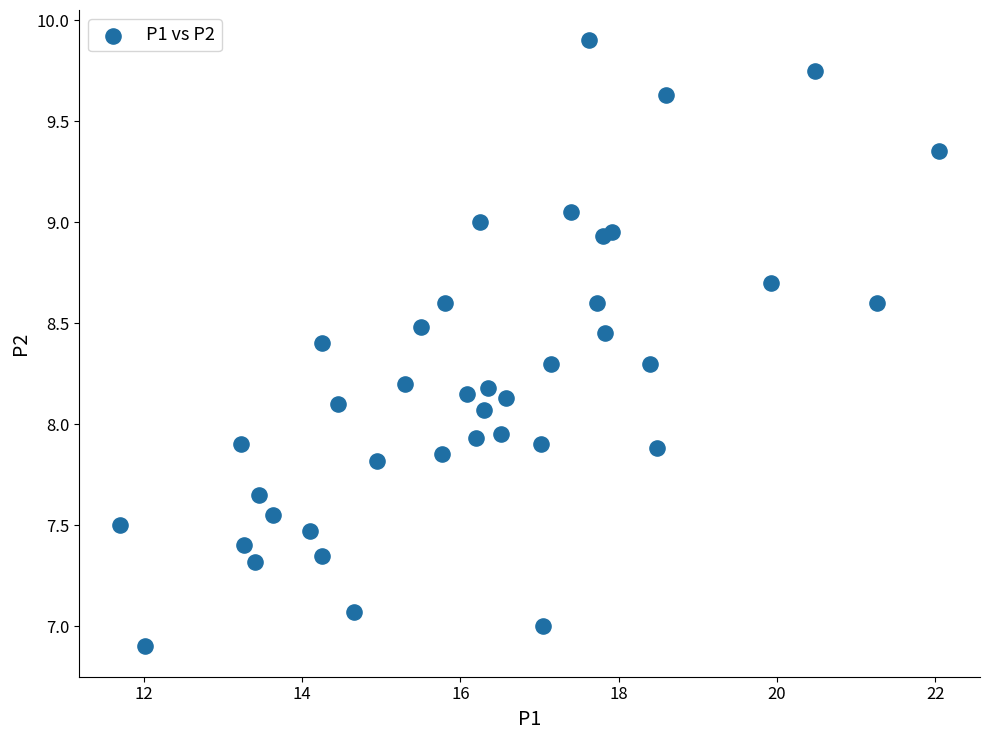

What is the range of Y values (max minus min)?

3.0